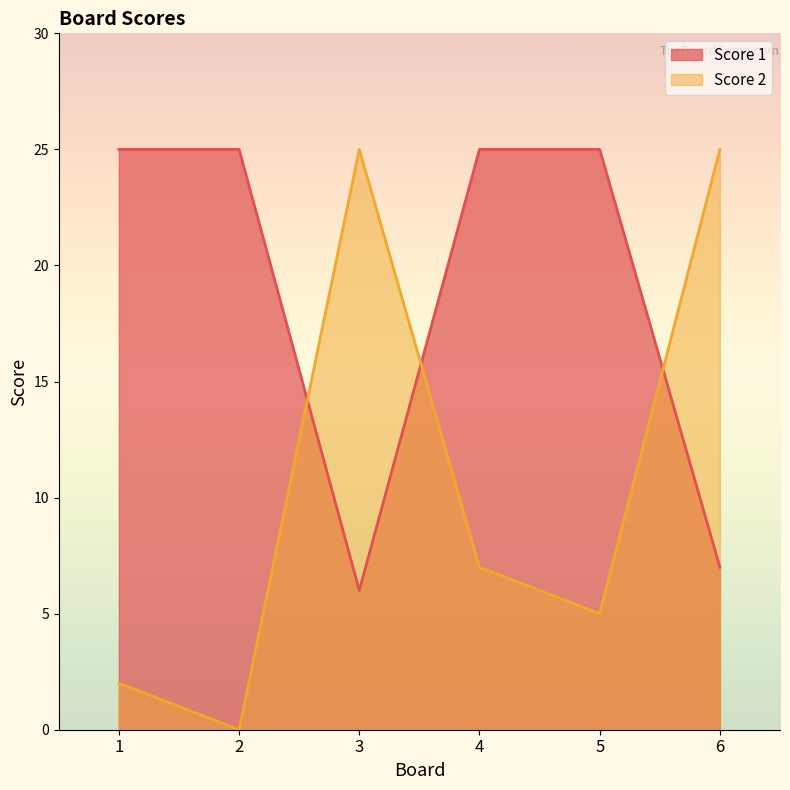

Reading right to left, extract all data points from this chart.

Score 1: 7	25	25	6	25	25
Score 2: 25	5	7	25	0	2